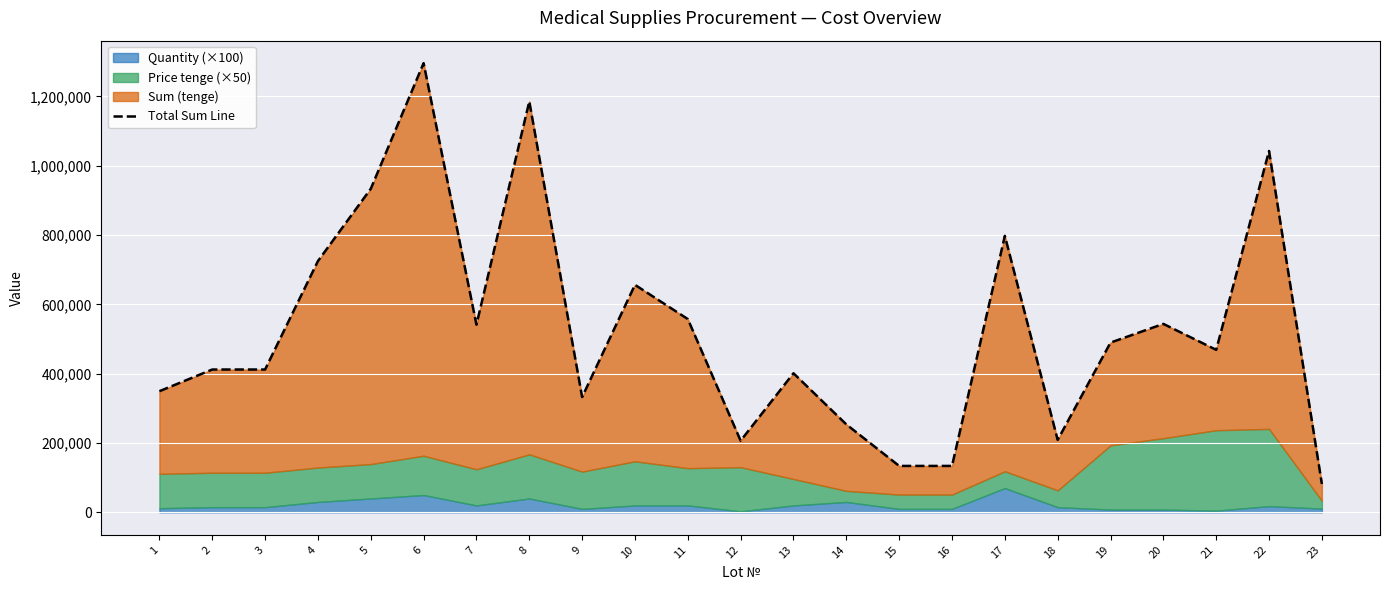

What is the ratio of the value at 3 to the value at 6?

0.3